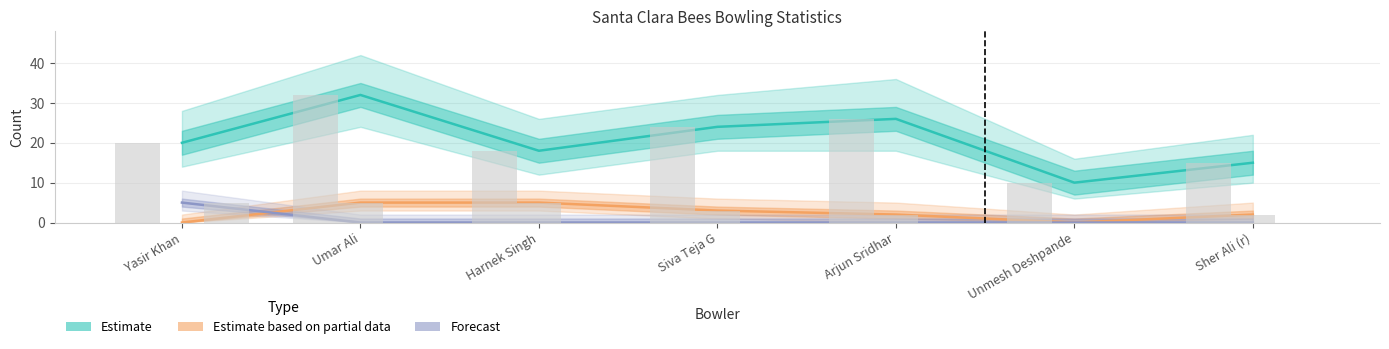

What is the label of the 1st bar from the right?

Sher Ali (r)